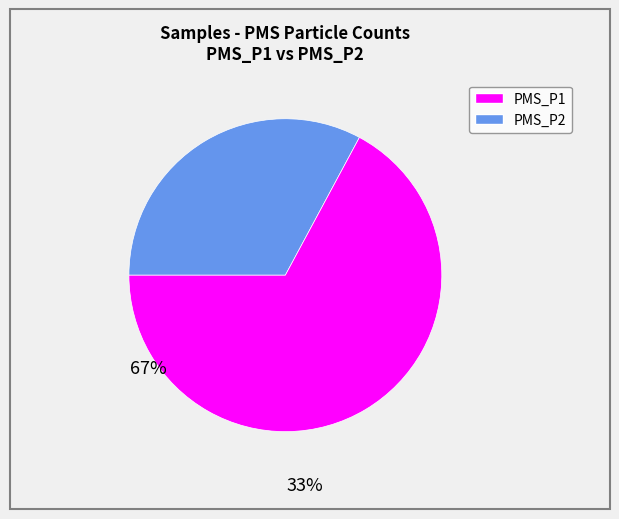

Is there a majority slice in this chart?

Yes